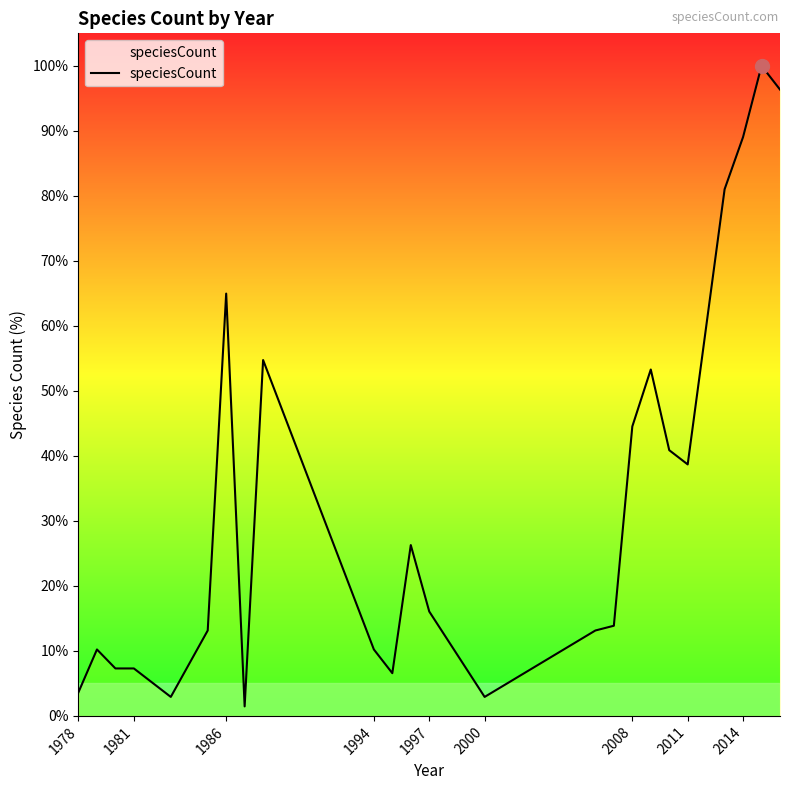

What is the greatest value displayed?

100.0